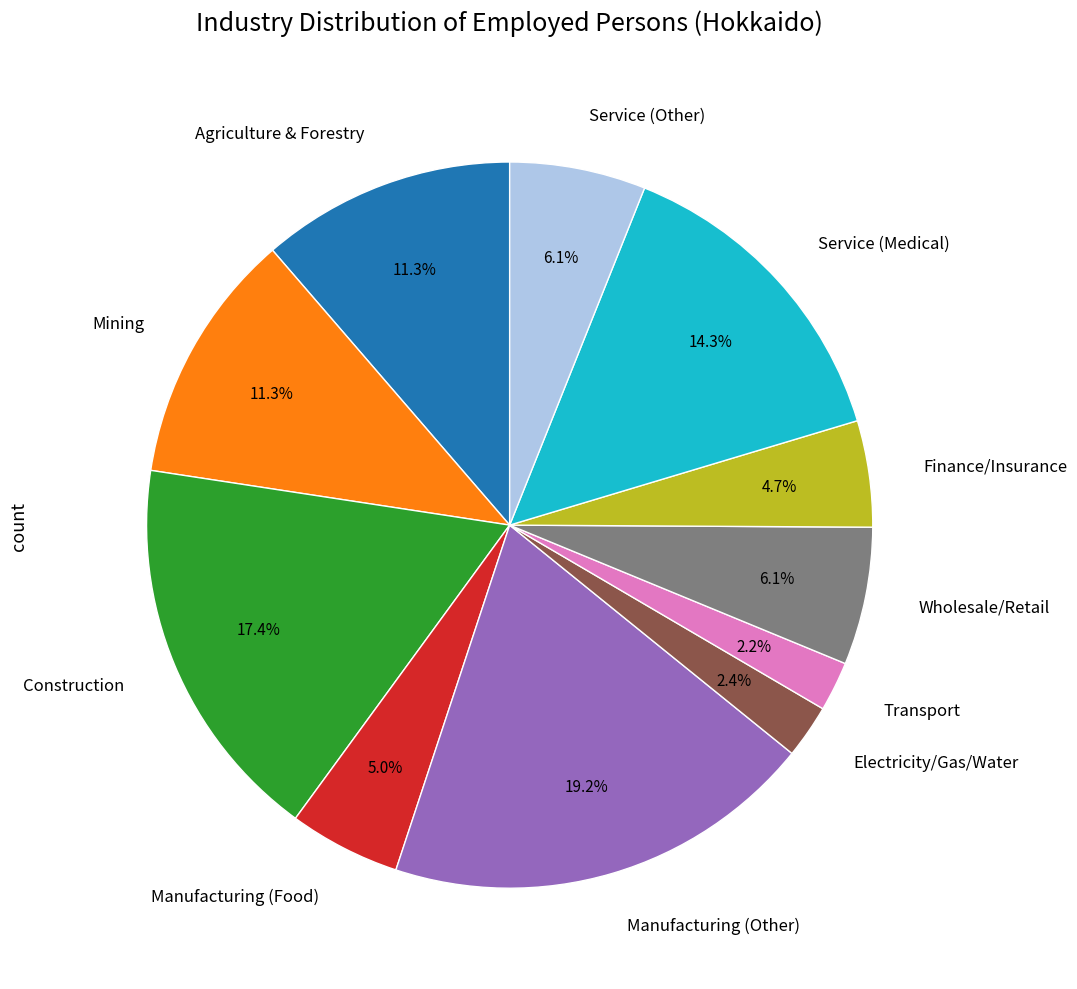

Which slice is the largest?

Manufacturing (Other)